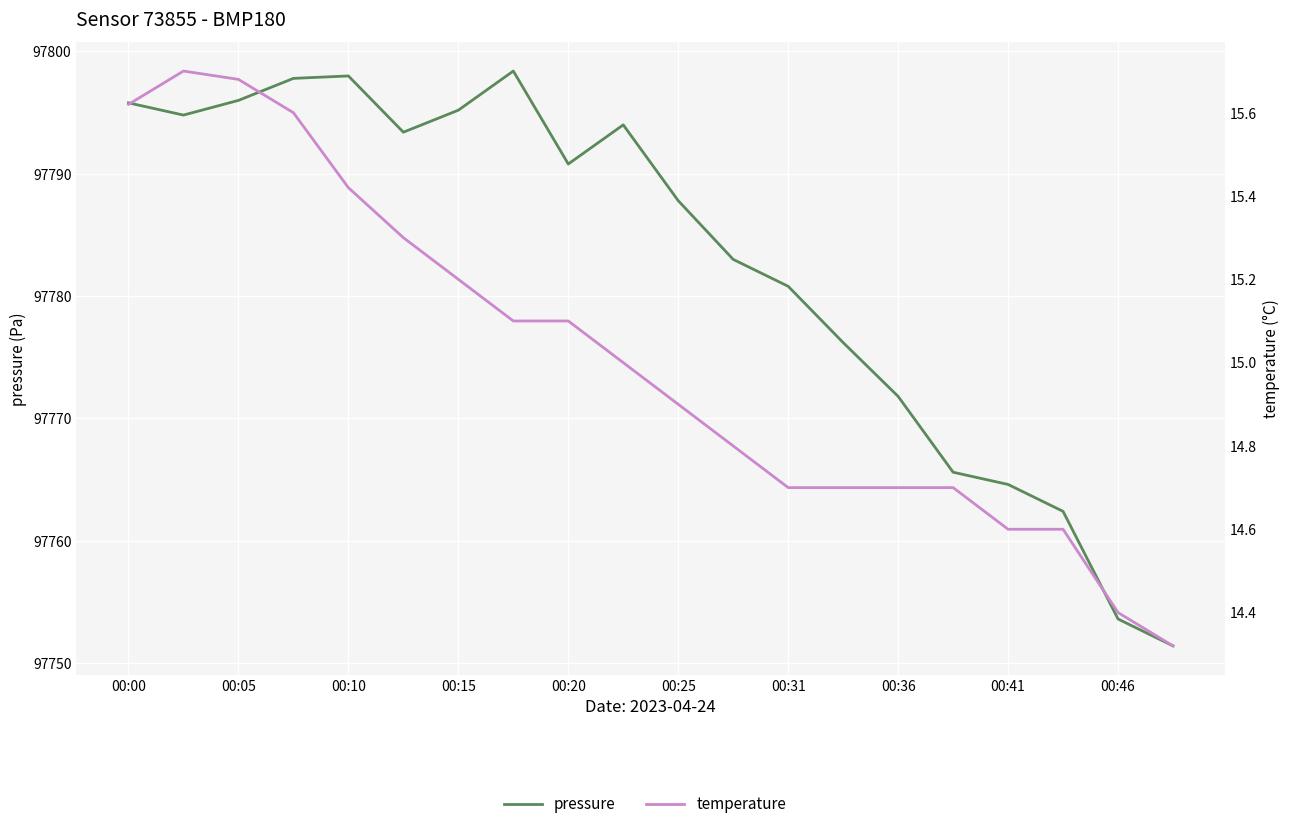

What is the sum of all pressure values?

1955651.4